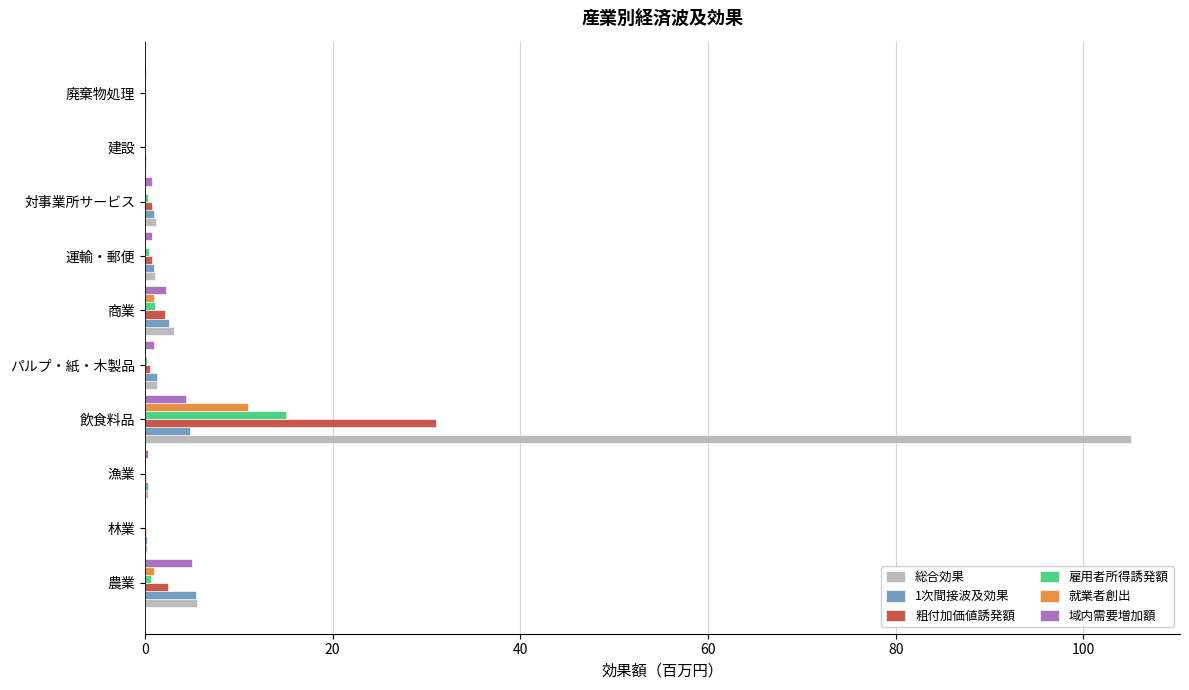

The 就業者創出 series shows 0.0 at 漁業. True or false?

True